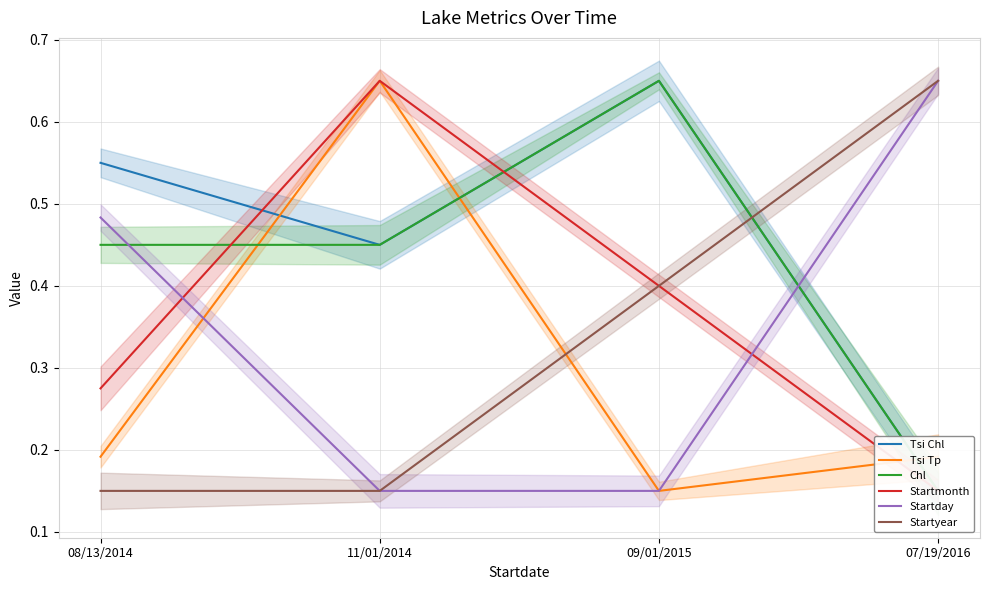

What position from the left is 08/13/2014?

1